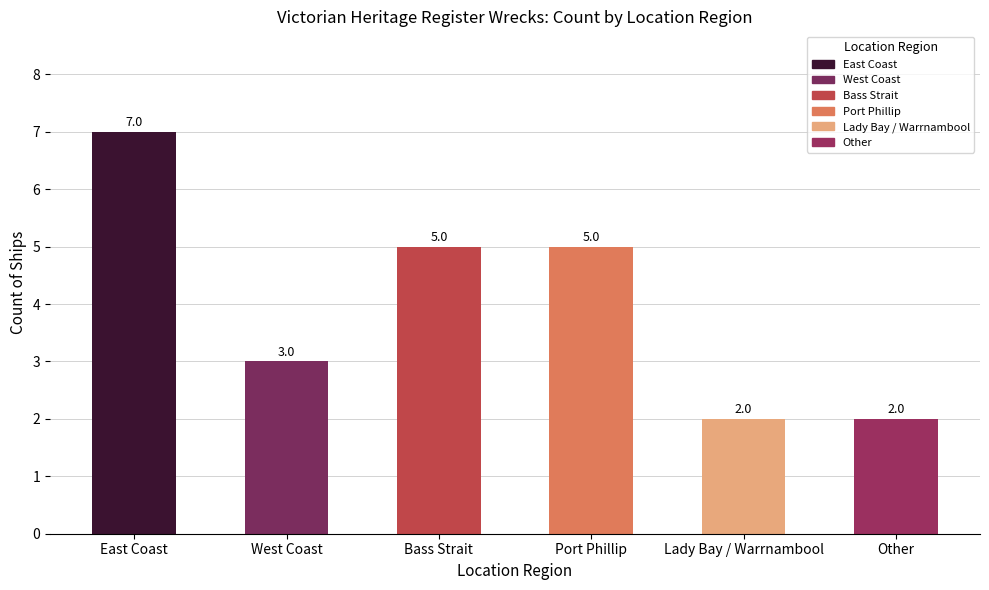

Reading right to left, extract all data points from this chart.

Other=2	Lady Bay / Warrnambool=2	Port Phillip=5	Bass Strait=5	West Coast=3	East Coast=7